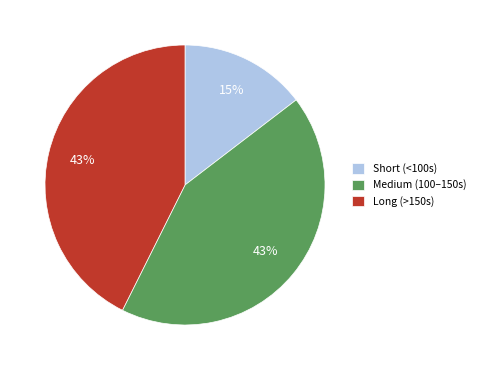

Is there any slice that represents more than half of the pie?

No